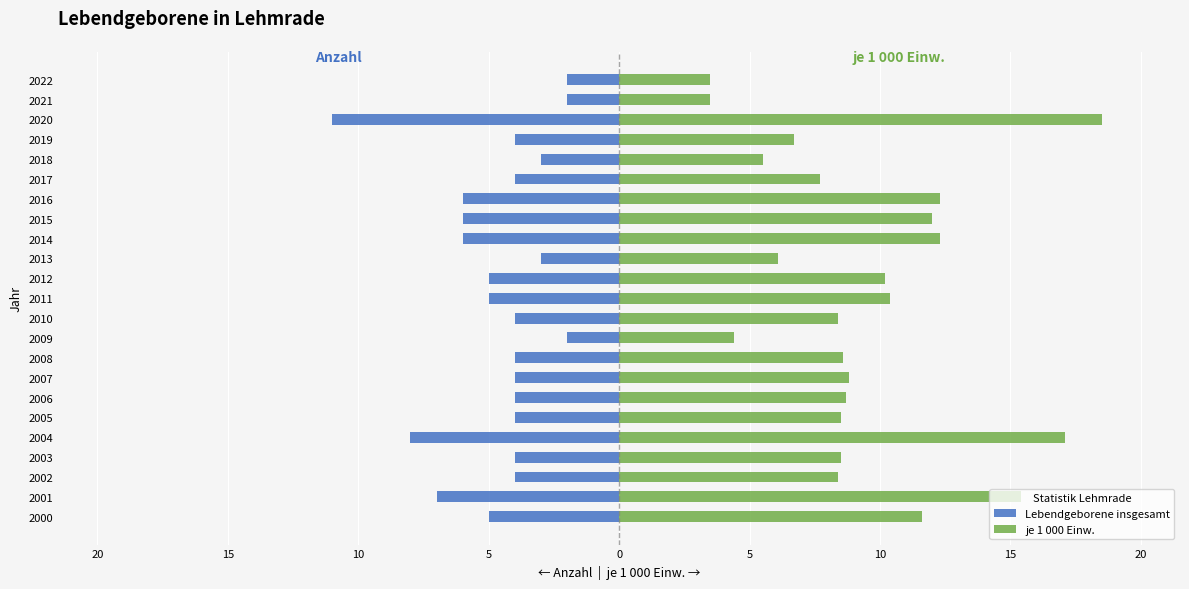

Count the number of categories in the chart.

23